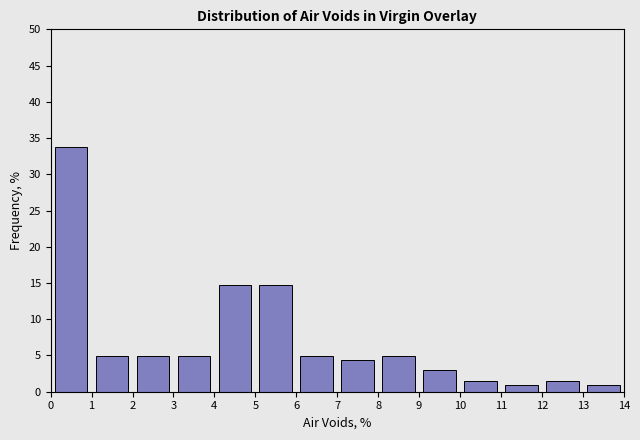

How tall is the bar that spans 5 to 6 on the x-axis? The values are not printed on the chart, so give them approximately, as read against the axis.

14.5